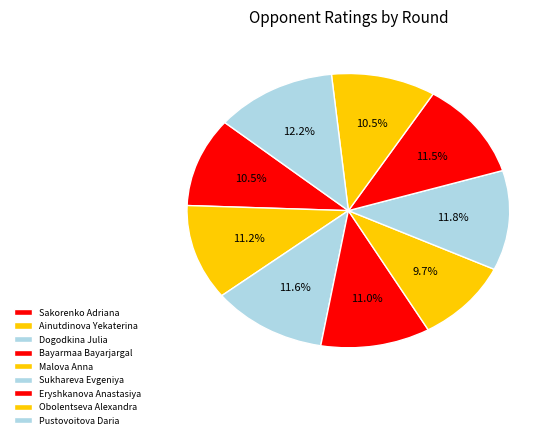

Is Sakorenko Adriana the majority of the pie?

No